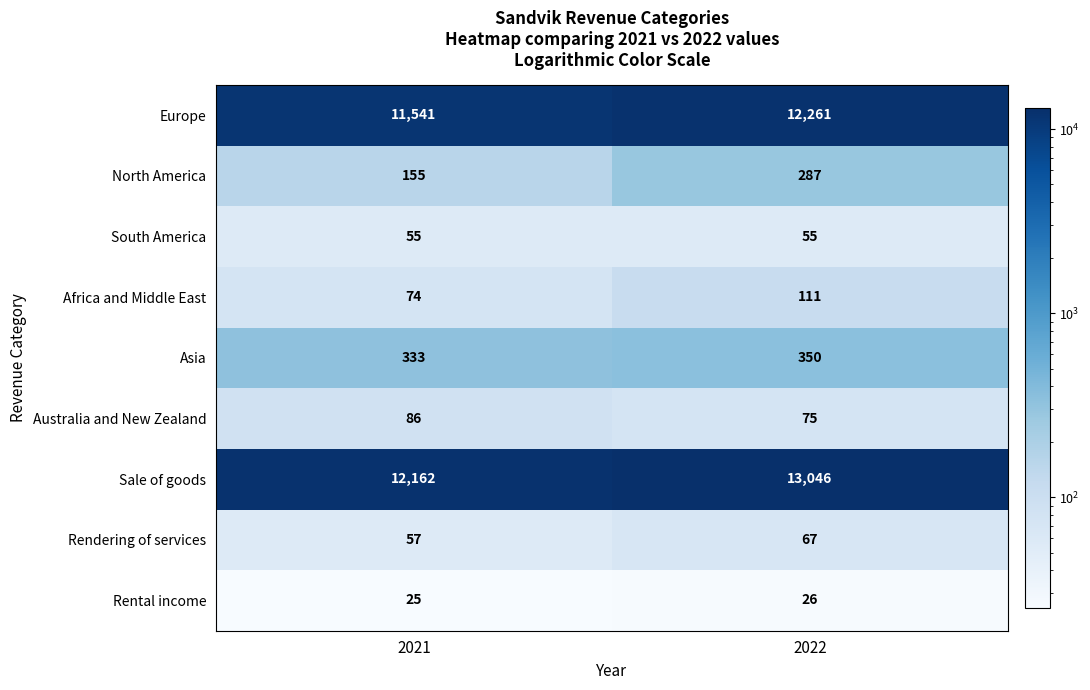

Reading left to right, list all the values displayed in this chart.

Europe: 2021=11541	2022=12261
North America: 2021=155	2022=287
South America: 2021=55	2022=55
Africa and Middle East: 2021=74	2022=111
Asia: 2021=333	2022=350
Australia and New Zealand: 2021=86	2022=75
Sale of goods: 2021=12162	2022=13046
Rendering of services: 2021=57	2022=67
Rental income: 2021=25	2022=26